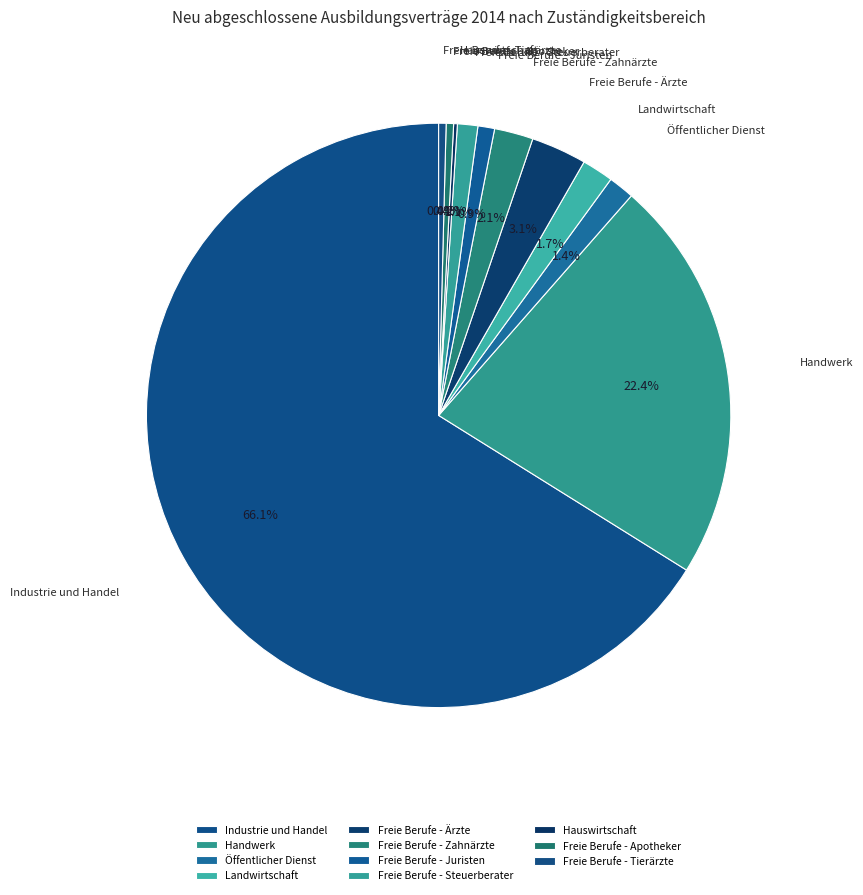

How much of the chart is everything except Freie Berufe - Juristen?

99.1%